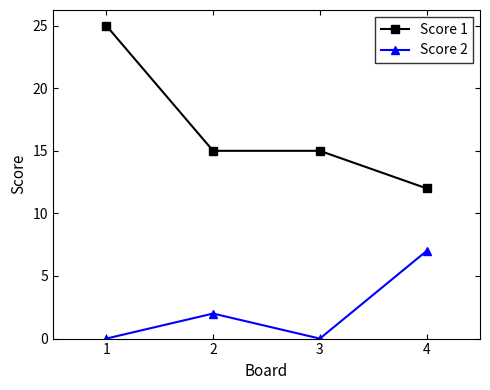

The value of Score 1 at 4 is 12. True or false?

True